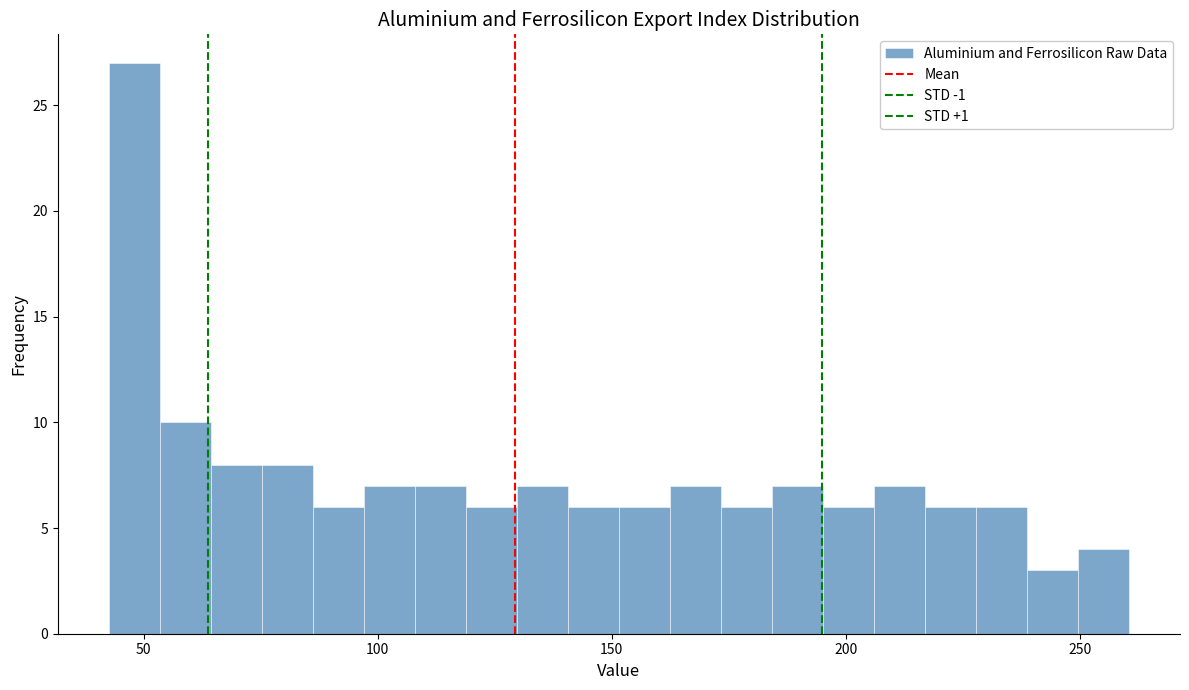

Around what value on the x-axis is the tallest bar? Give the approximate position of its centre, as read against the axis.

50